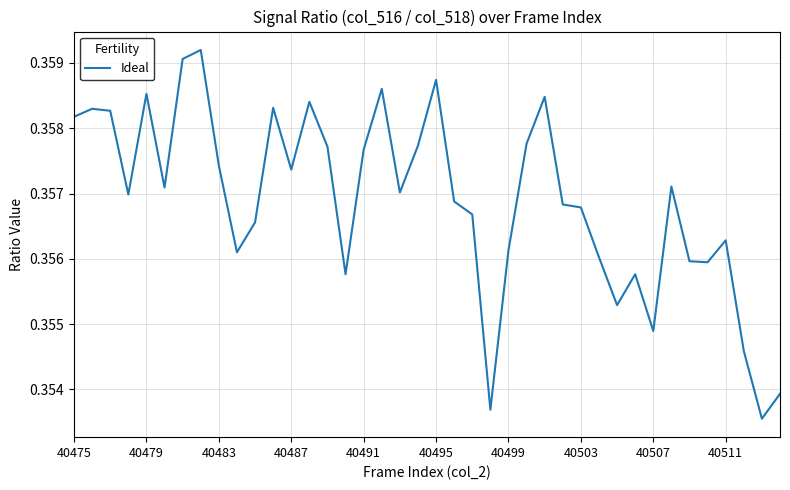

True or false: there are more than 1 points higher than both neighbors.

True